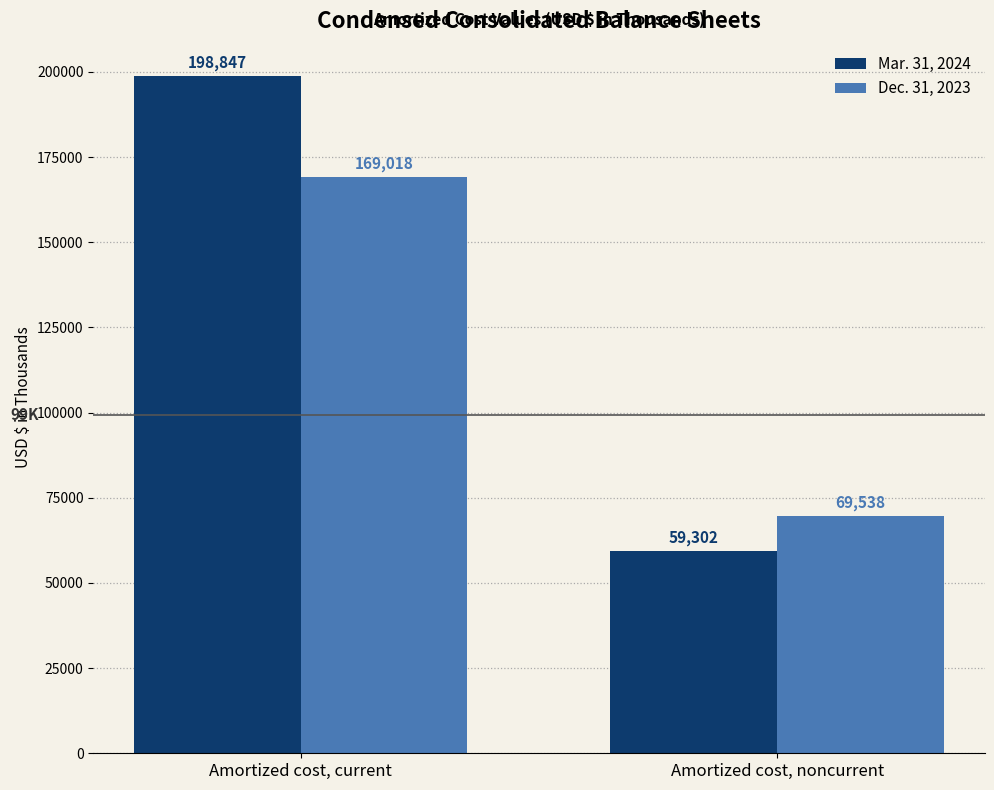

Count the number of categories in the chart.

2